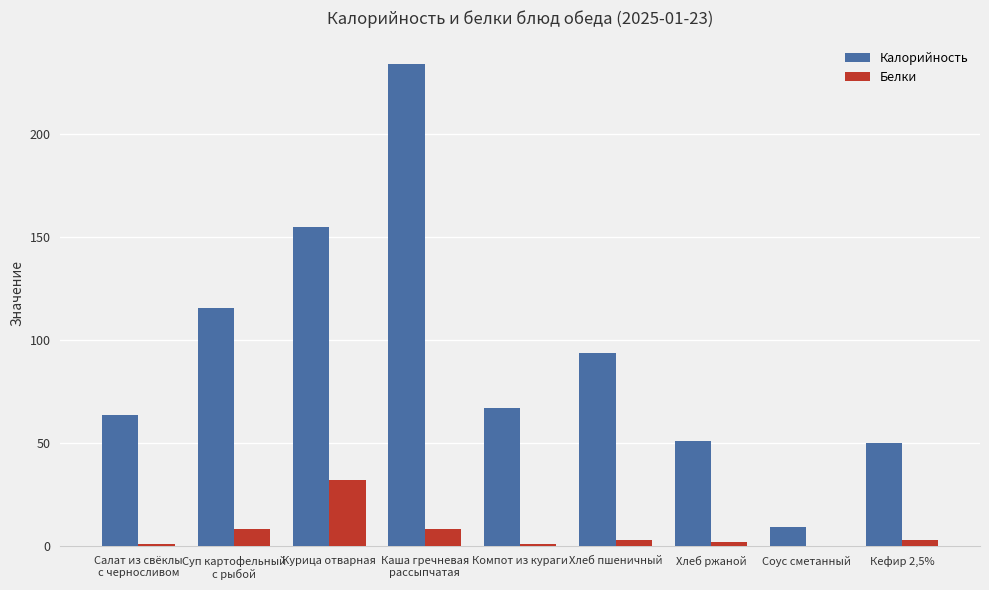

How many groups of bars are there?

9